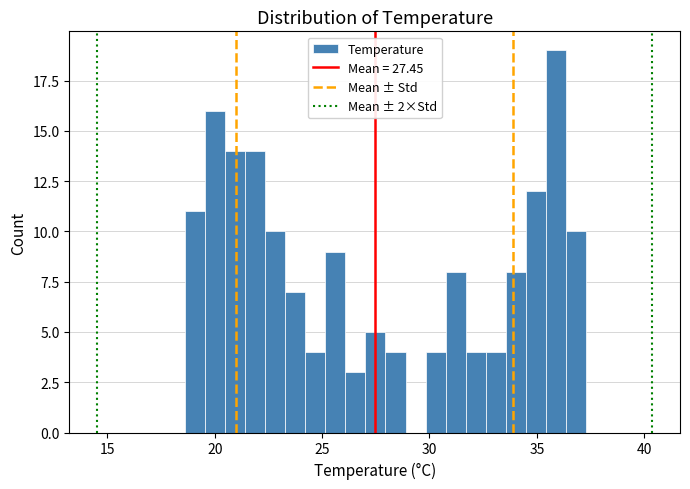

Read against the x-axis, roughly where is the centre of the tallest bar?

36.0